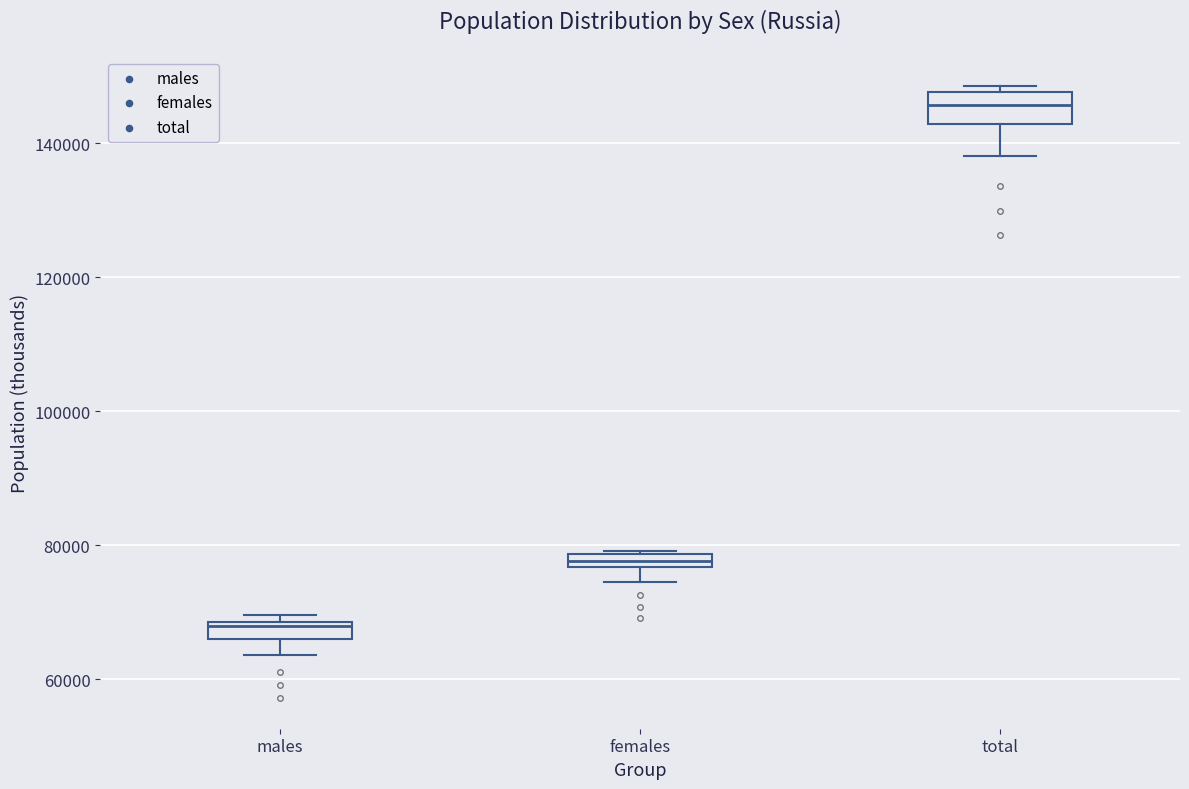

Comparing the boxes themselves (not the whiskers), which one is the tallest?

total